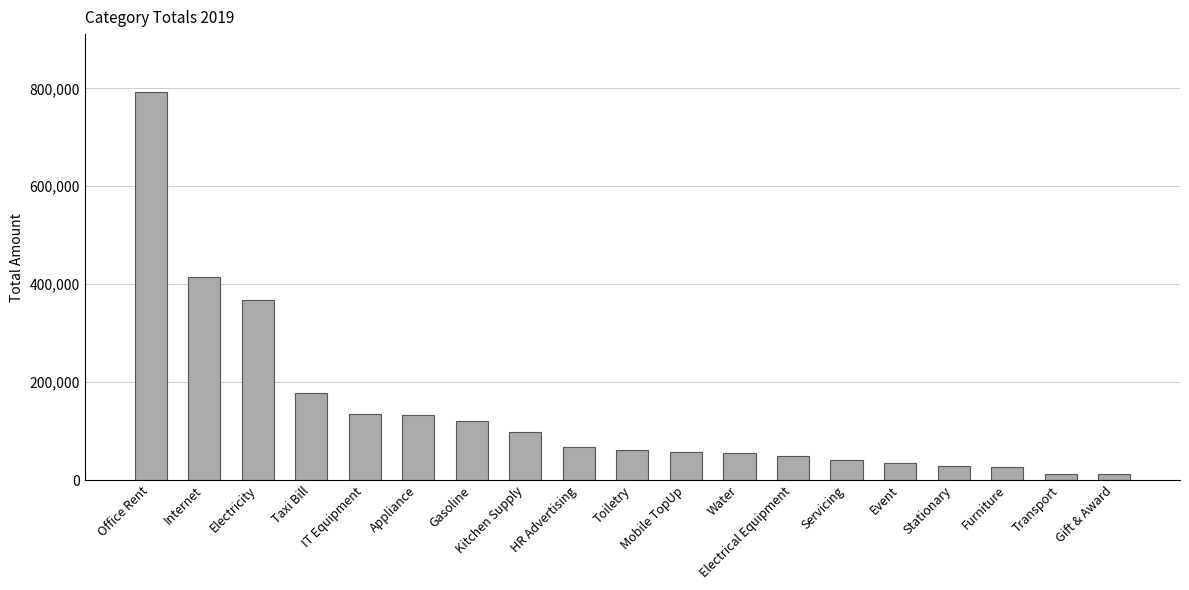

What is the maximum value shown in the chart?

792000.0